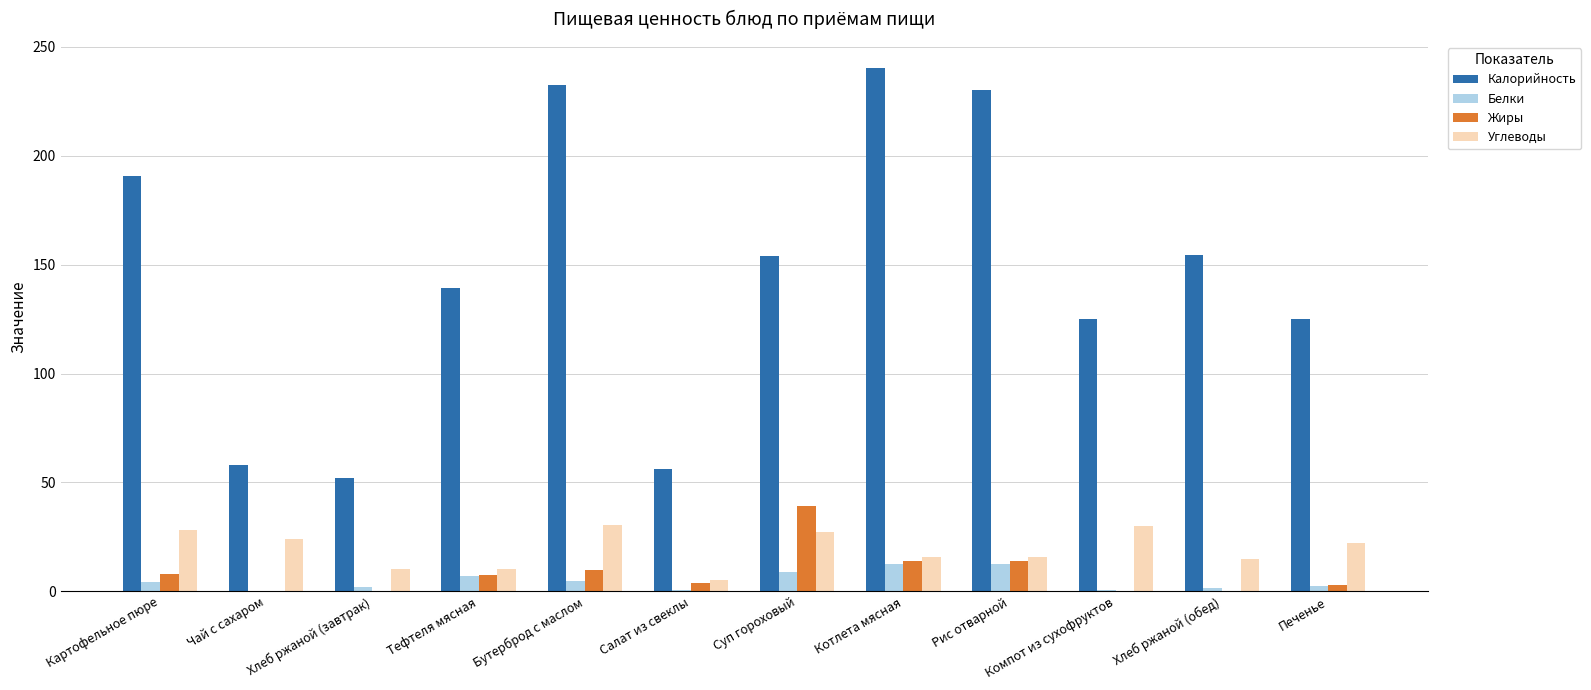

Which series changed the most between Салат из свеклы and Печенье?

Калорийность